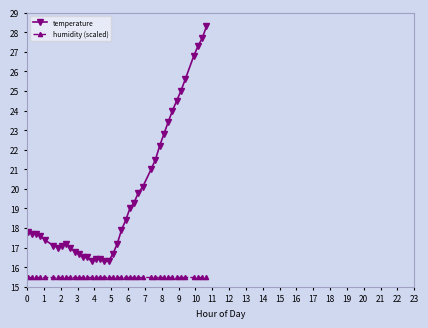

Reading left to right, list all the values displayed in this chart.

temperature: 17.8	17.7	17.7	17.6	17.4	17.1	17.0	17.1	17.2	17.0	16.8	16.7	16.5	16.5	16.3	16.4	16.4	16.3	16.3	16.7	17.2	17.9	18.4	19.0	19.3	19.8	20.1	21.0	21.5	22.2	22.8	23.4	24.0	24.5	25.0	25.6	26.8	27.3	27.7	28.3
humidity (scaled): 15.5	15.5	15.5	15.5	15.5	15.5	15.5	15.5	15.5	15.5	15.5	15.5	15.5	15.5	15.5	15.5	15.5	15.5	15.5	15.5	15.5	15.5	15.5	15.5	15.5	15.5	15.5	15.5	15.5	15.5	15.5	15.5	15.5	15.5	15.5	15.5	15.5	15.5	15.5	15.5